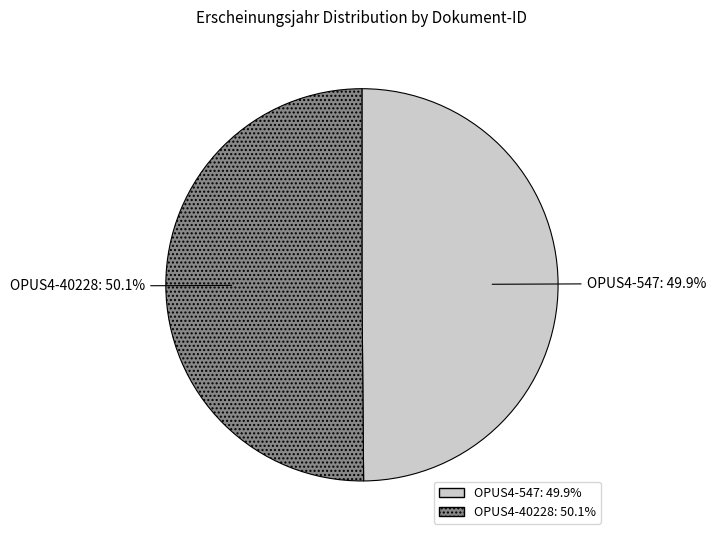

Is there a majority slice in this chart?

Yes